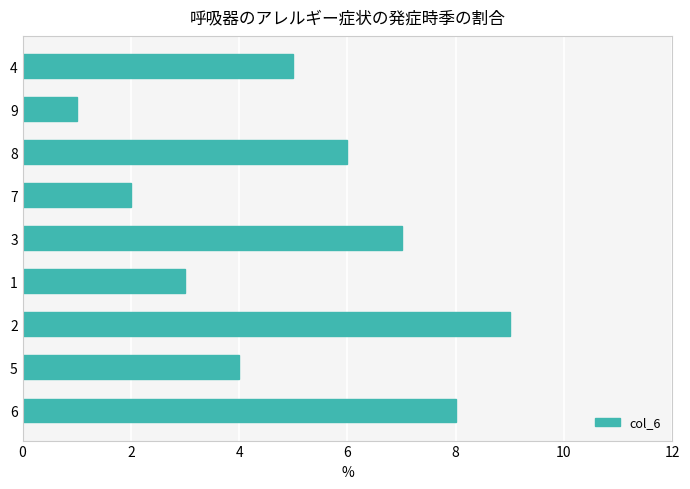

Rank the categories by value from lowest to highest.

9, 7, 1, 5, 4, 8, 3, 6, 2